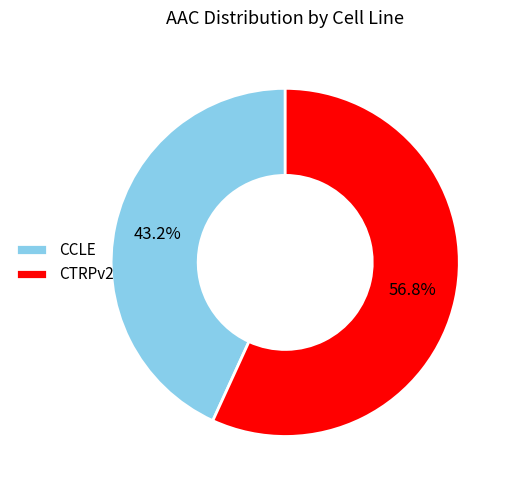

To the nearest percent, what percentage of the pie is CCLE?

43%